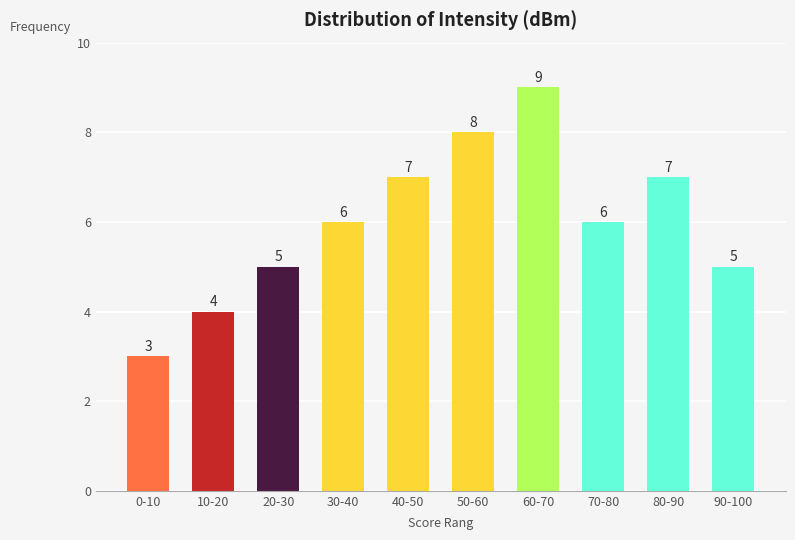

Reading left to right, extract all data points from this chart.

0-10=3	10-20=4	20-30=5	30-40=6	40-50=7	50-60=8	60-70=9	70-80=6	80-90=7	90-100=5